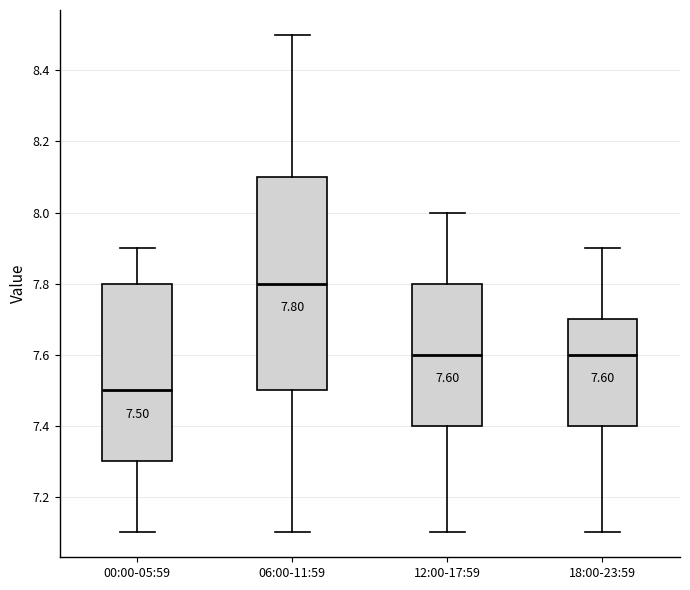

Comparing the boxes themselves (not the whiskers), which one is the tallest?

06:00-11:59